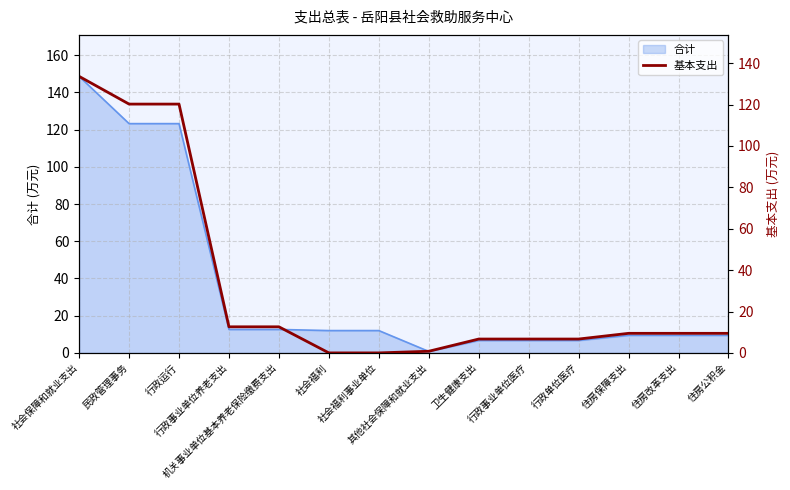

Reading left to right, extract all data points from this chart.

社会保障和就业支出=133.6	民政管理事务=120.2	行政运行=120.2	行政事业单位养老支出=12.6	机关事业单位基本养老保险缴费支出=12.6	社会福利=0.0	社会福利事业单位=0.0	其他社会保障和就业支出=0.8	卫生健康支出=6.7	行政事业单位医疗=6.7	行政单位医疗=6.7	住房保障支出=9.5	住房改革支出=9.5	住房公积金=9.5